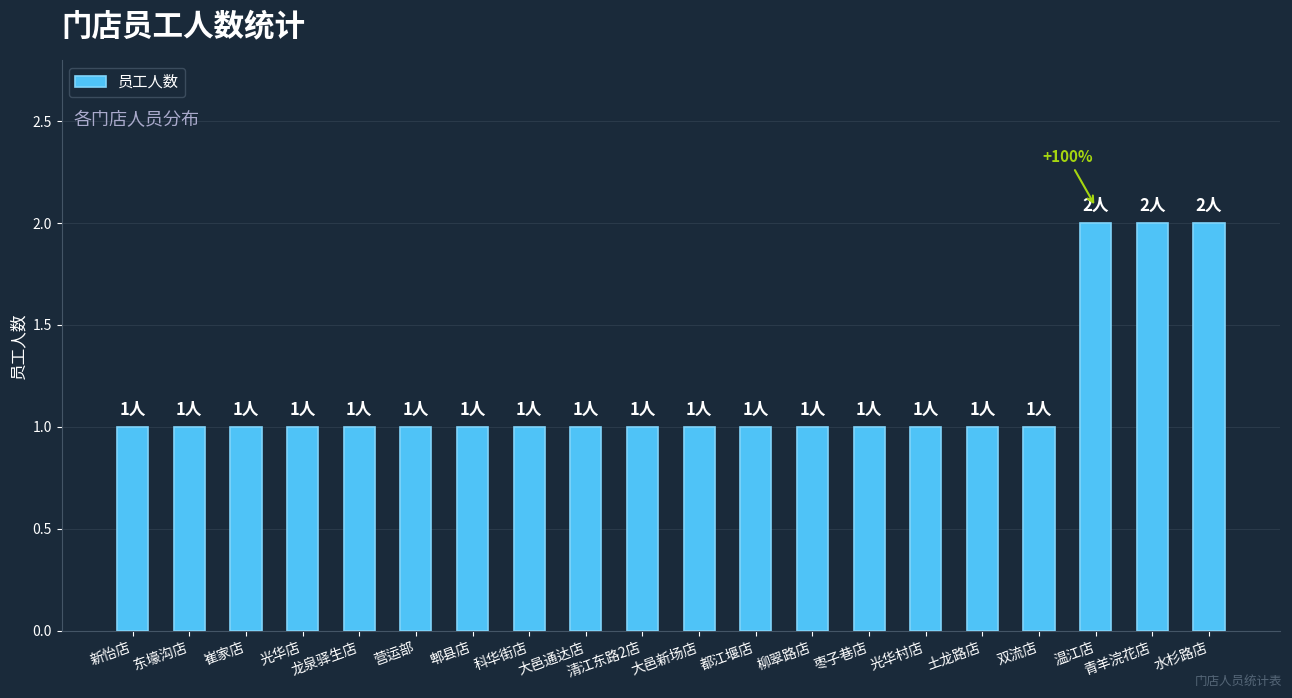

Which has a higher value, 温江店 or 大邑通达店?

温江店